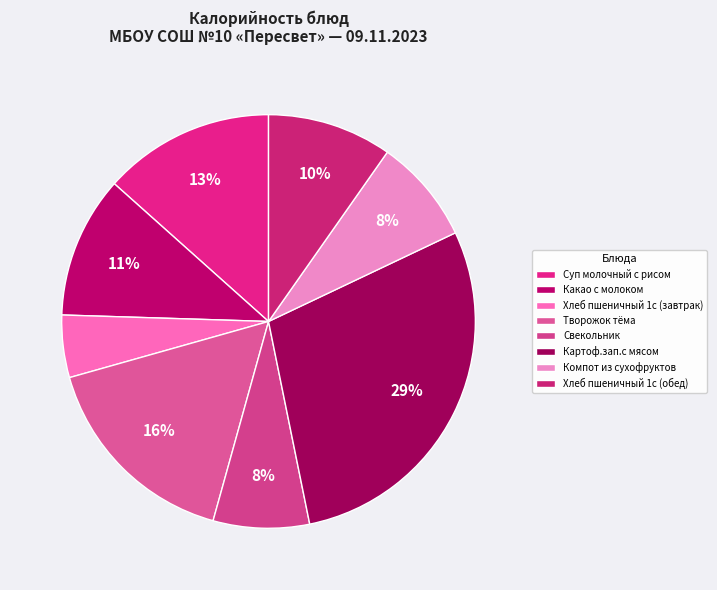

To the nearest percent, what portion does Творожок тёма represent?

16%